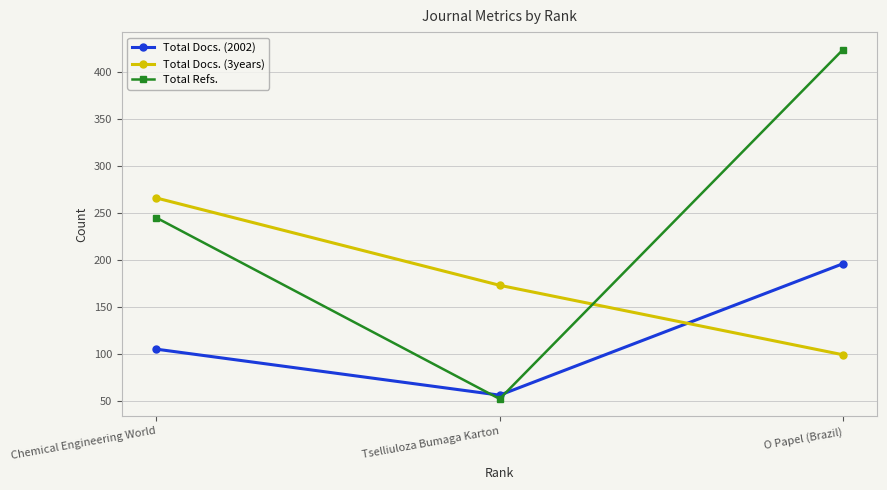

Which category has the lowest value in the Total Docs. (3years) series?

O Papel (Brazil)